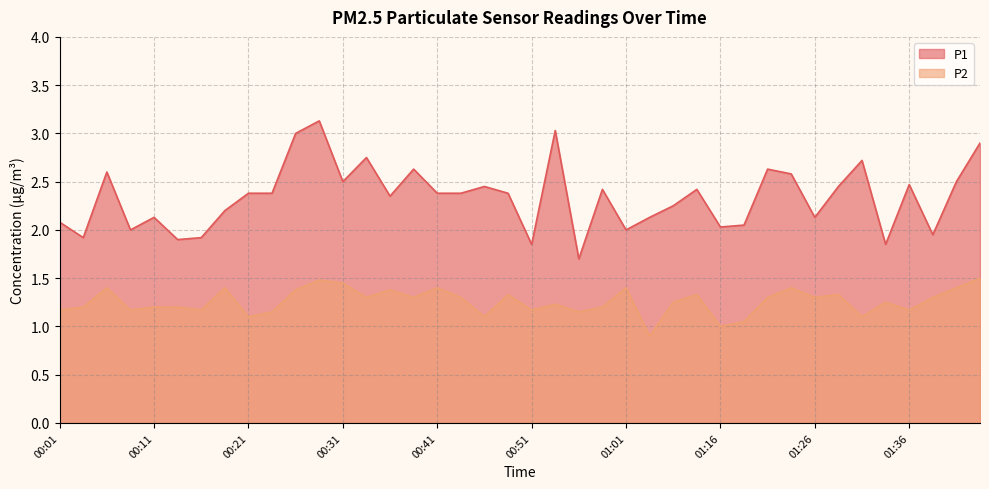

How many interior local valleys does the P2 series have?

13